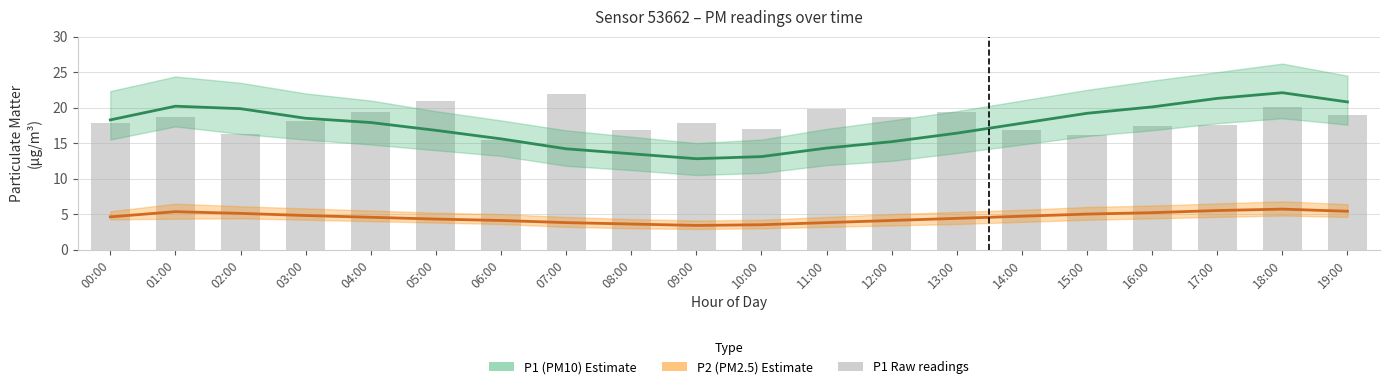

Reading left to right, list all the values displayed in this chart.

00:00=17.9	01:00=18.6	02:00=16.3	03:00=18.1	04:00=19.4	05:00=21.0	06:00=15.5	07:00=21.9	08:00=16.9	09:00=17.9	10:00=17.0	11:00=19.8	12:00=18.7	13:00=19.4	14:00=16.8	15:00=16.2	16:00=17.4	17:00=17.6	18:00=20.1	19:00=18.9